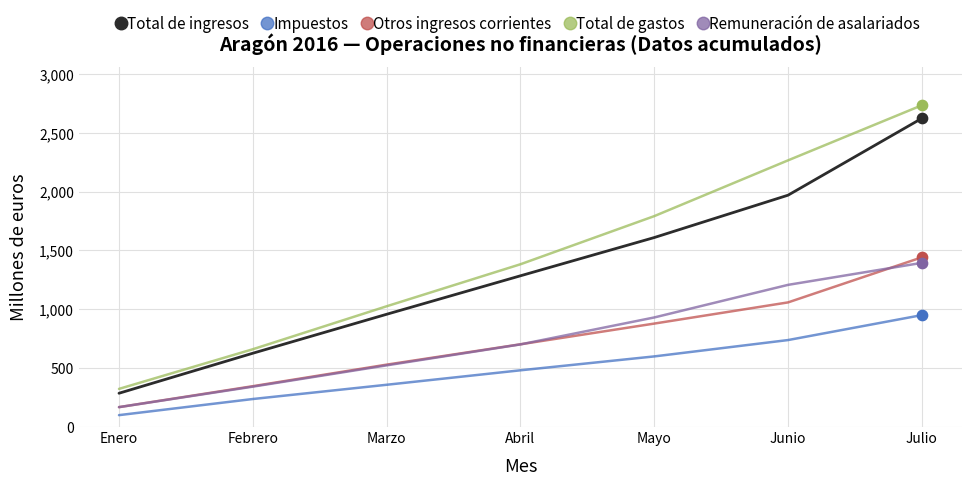

At which category is the sum across all series the highest?

Julio